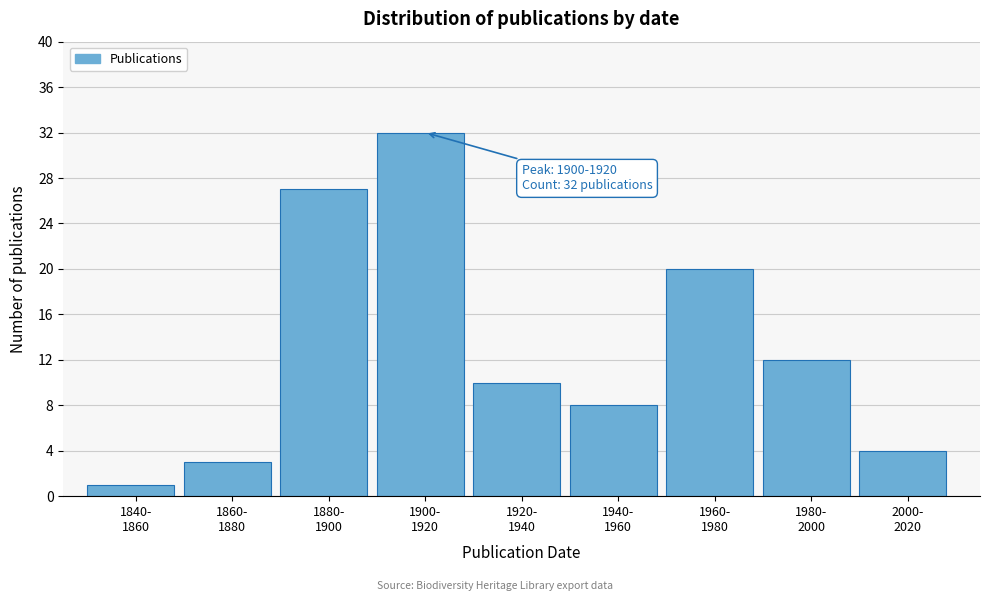

Reading left to right, what are all the values shown in this chart?

1	3	27	32	10	8	20	12	4